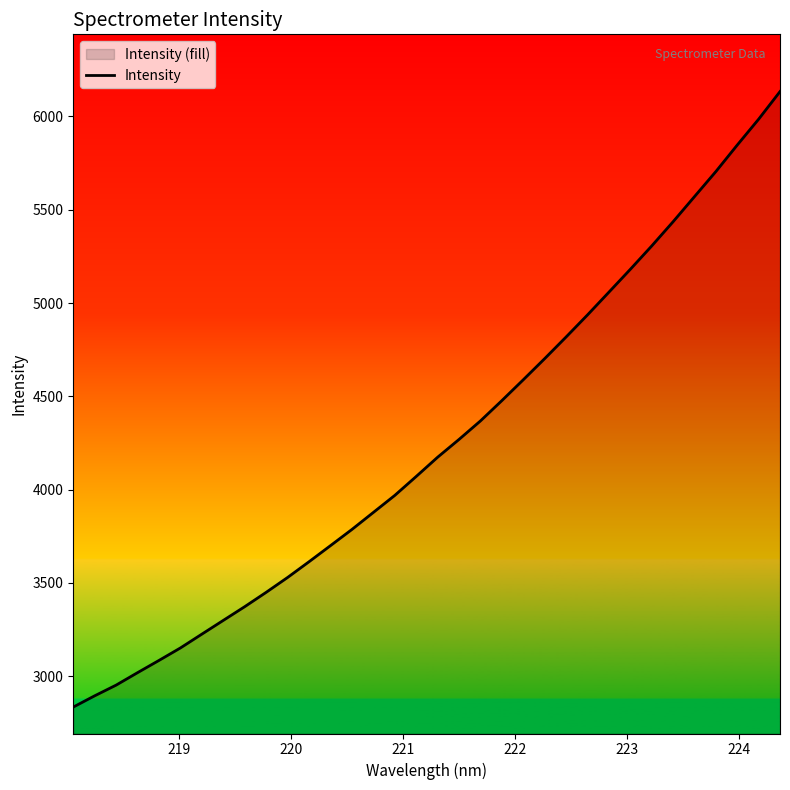

What is the minimum value shown in the chart?

2835.0